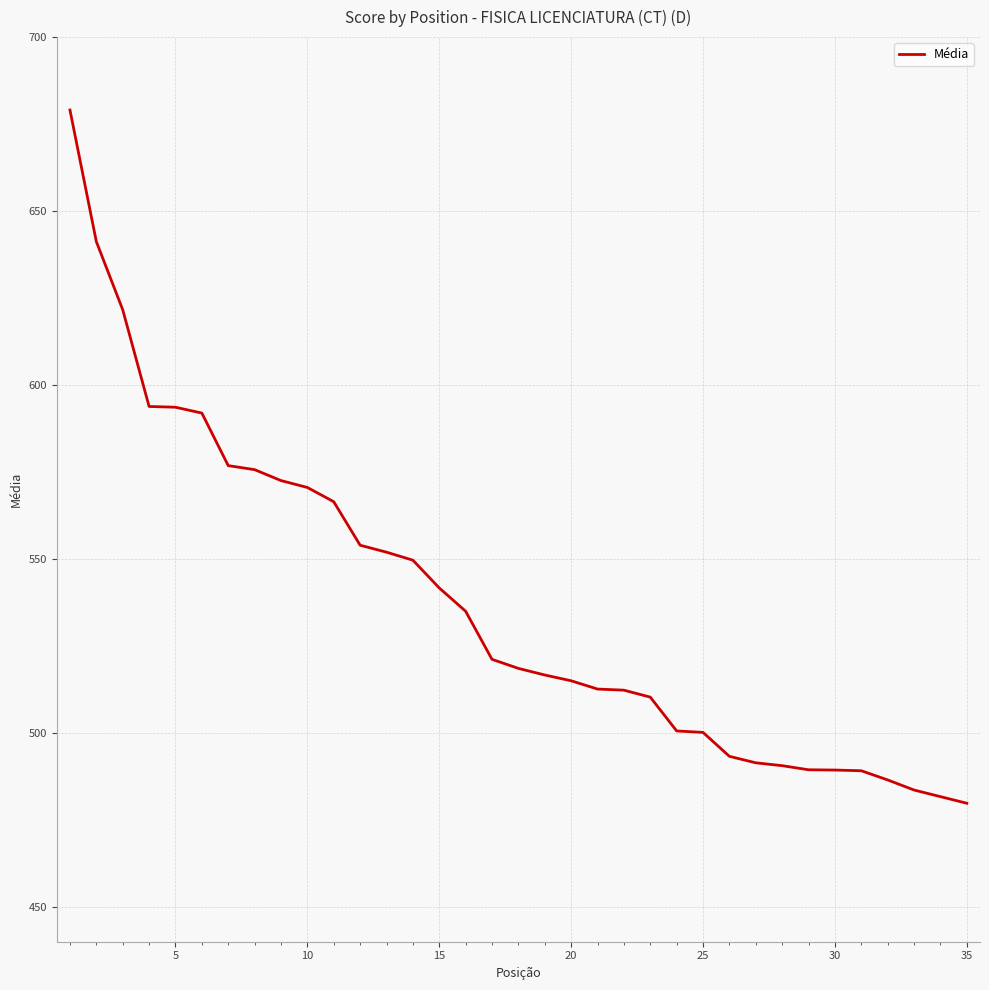

What is the maximum value shown in the chart?

679.0